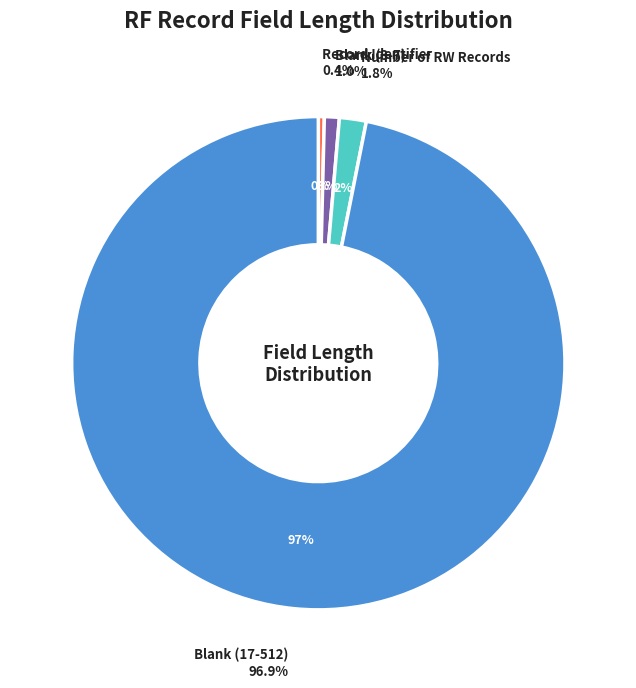

The Blank (17-512) slice represents 89% of the pie. True or false?

False